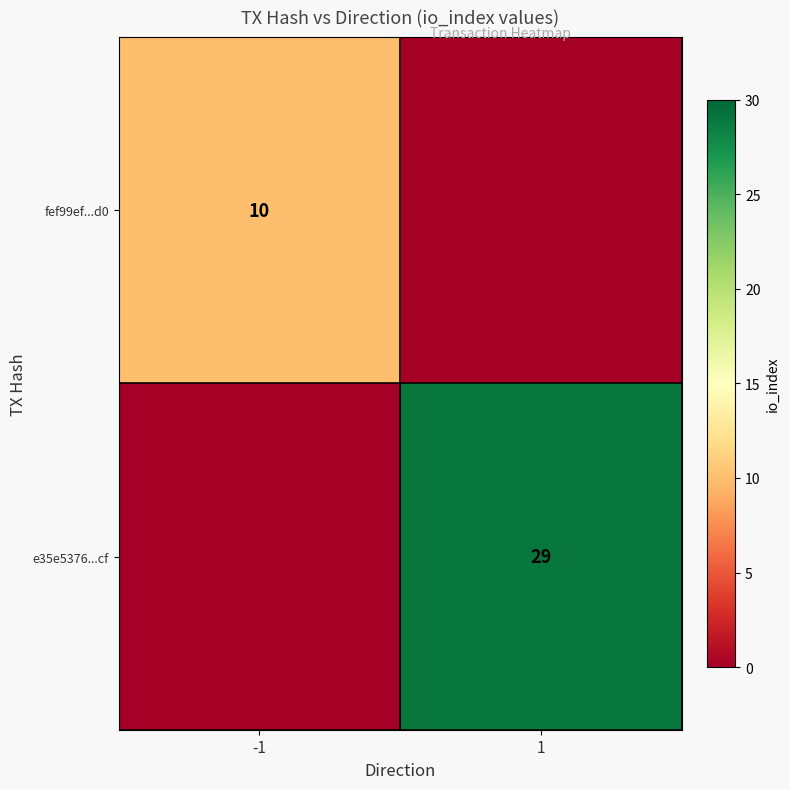

Is it true that e35e5376...cf equals 8 at 1?

False